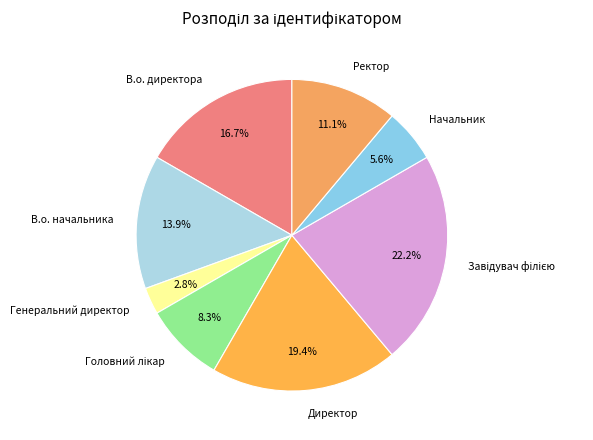

True or false: Ректор accounts for 11% of the total.

True